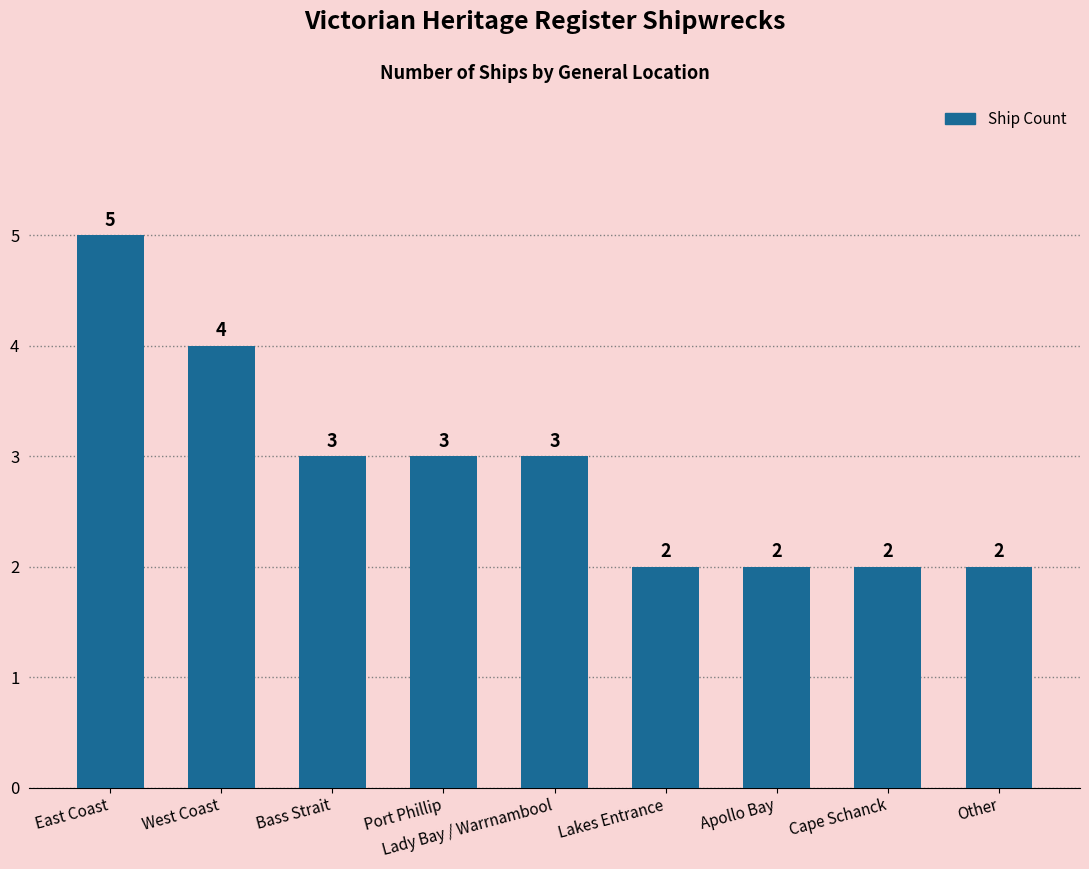

The chart shows a value of 1 at Lady Bay / Warrnambool. True or false?

False